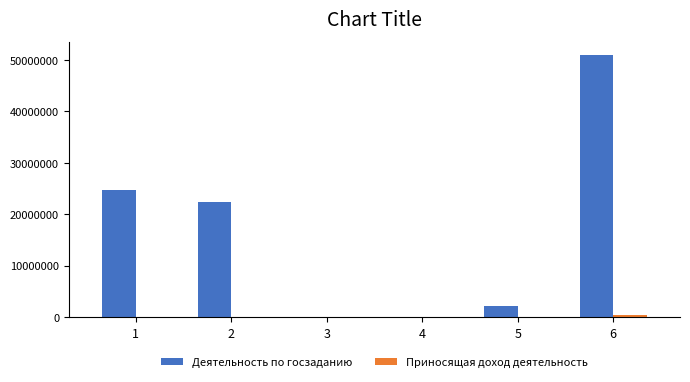

Between 1 and 5, which series saw the biggest shift?

Деятельность по госзаданию